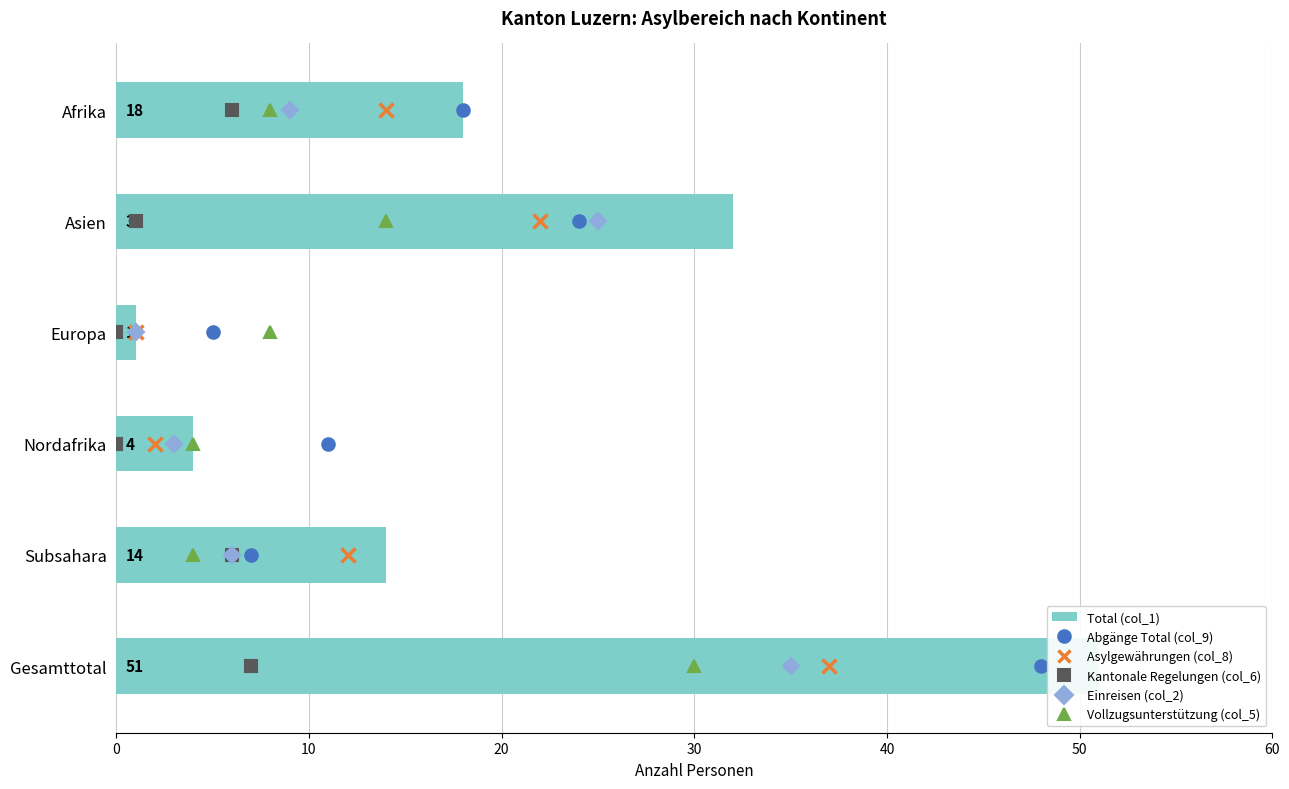

What are all the series names shown in the legend?

Abgänge Total (col_9), Asylgewährungen (col_8), Kantonale Regelungen (col_6), Einreisen (col_2), Vollzugsunterstützung (col_5), Total (col_1)